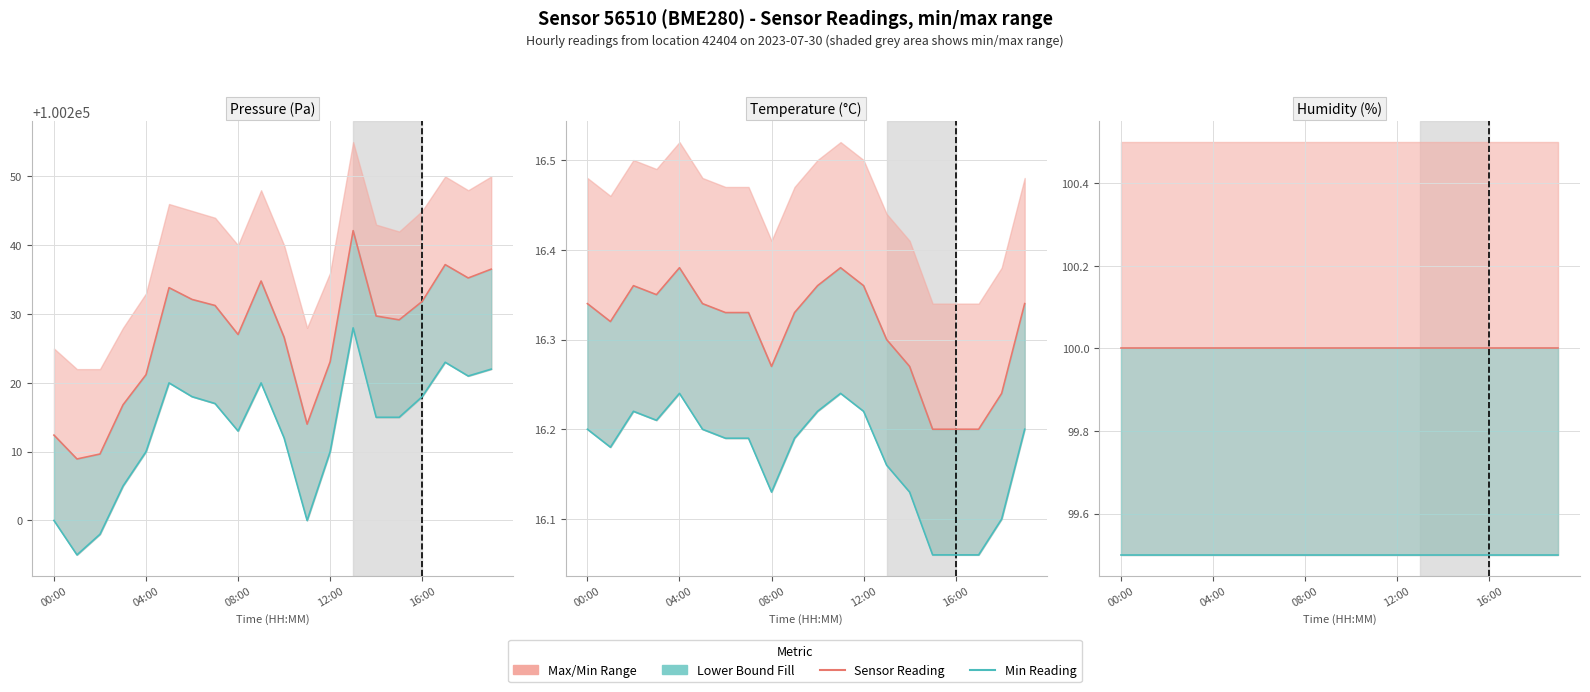

What is the highest value of the Min pressure series?

100228.0